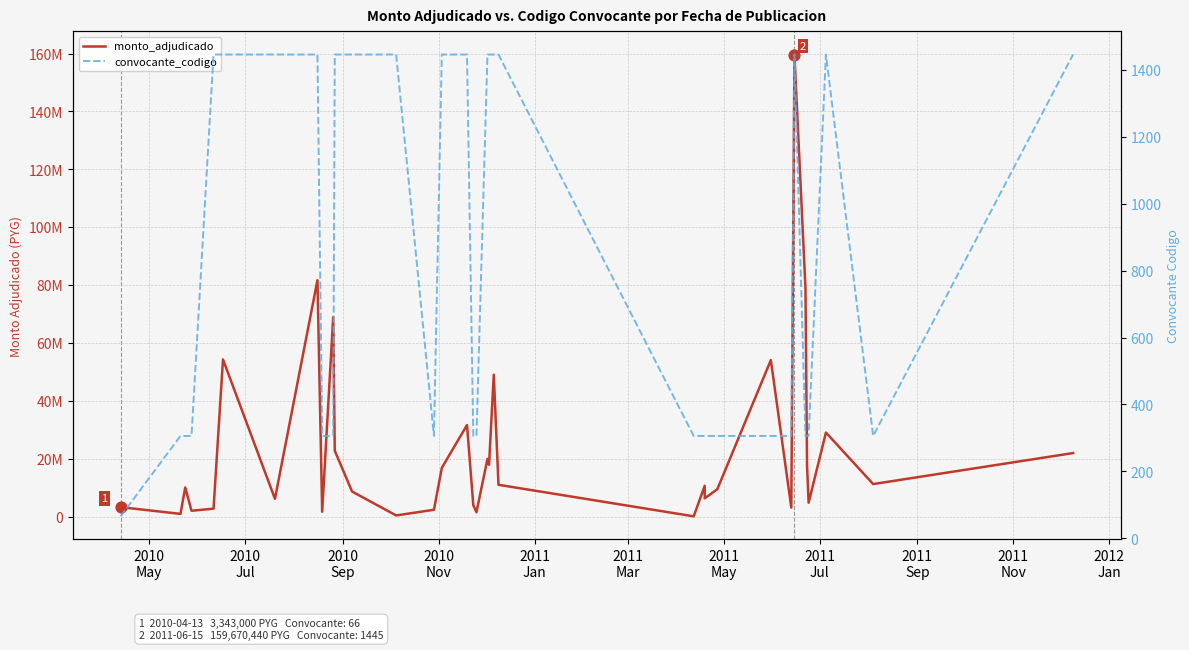

What are all the series names shown in the legend?

monto_adjudicado, convocante_codigo